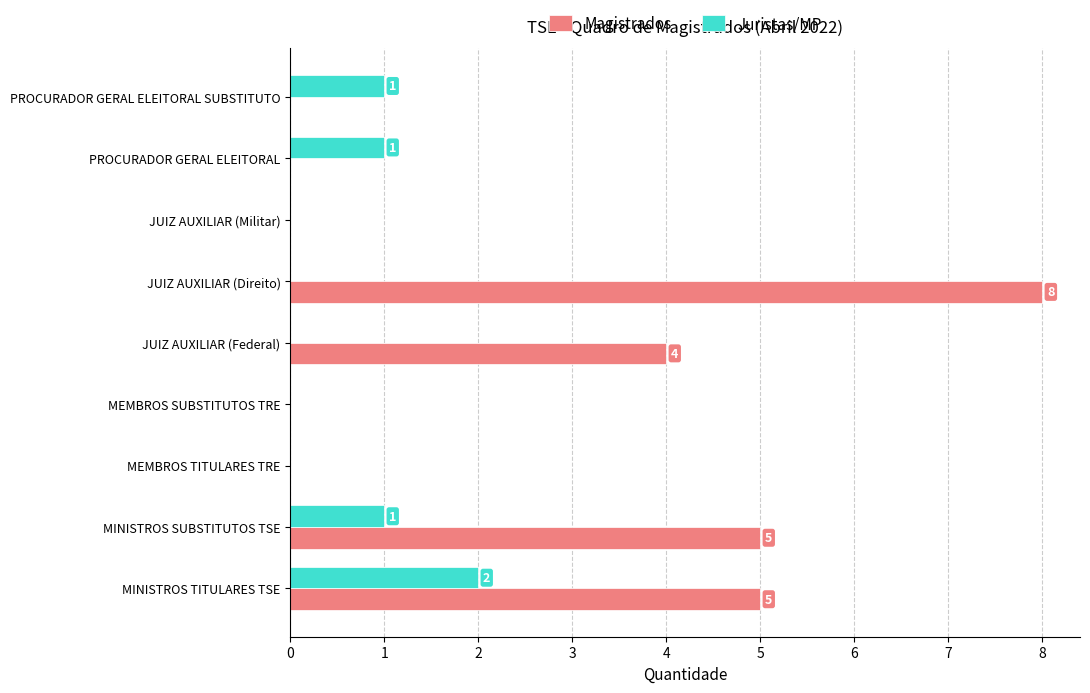

What is the sum of all Juristas/MP values?

5